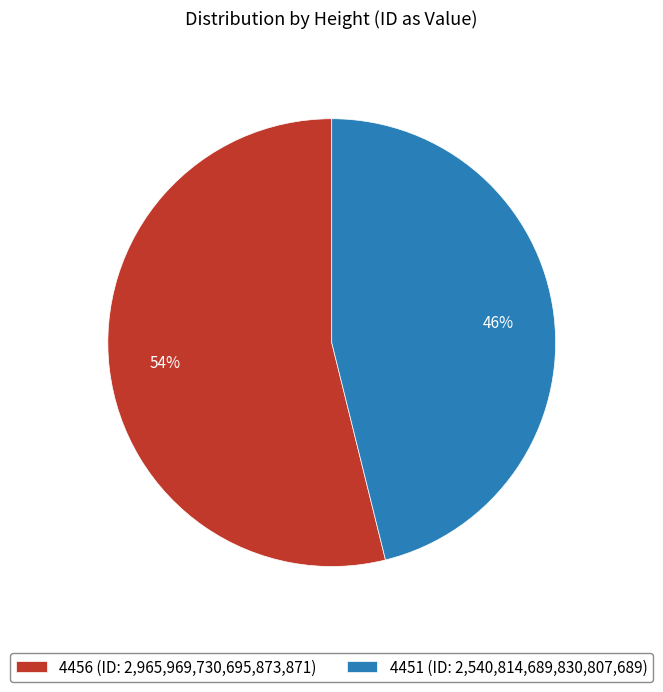

What is the ratio of the value at 4456 to the value at 4451?

1.2